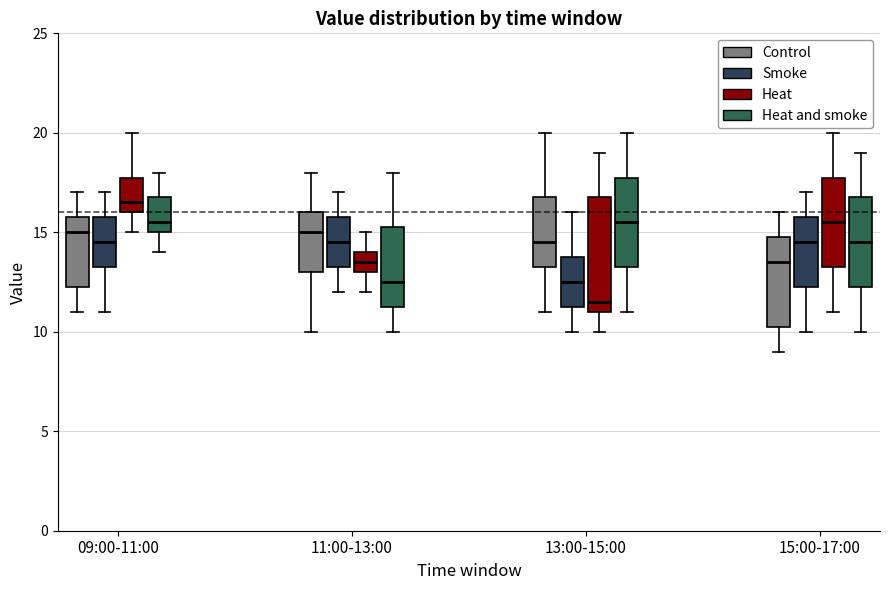

Reading left to right, transcribe this box plot: for each box, give where its median line is, the range the box spans, and where its two whiskers end, as read against the y-axis. The values are not printed on the chart, so give them approximately, as read against the axis.

09:00-11:00 (Control): median 15.0, box 12.5 to 16.0, whiskers 11.0 to 17.0
09:00-11:00 (Smoke): median 14.5, box 13.5 to 16.0, whiskers 11.0 to 17.0
09:00-11:00 (Heat): median 16.5, box 16.0 to 18.0, whiskers 15.0 to 20.0
09:00-11:00 (Heat and smoke): median 15.5, box 15.0 to 17.0, whiskers 14.0 to 18.0
11:00-13:00 (Control): median 15.0, box 13.0 to 16.0, whiskers 10.0 to 18.0
11:00-13:00 (Smoke): median 14.5, box 13.5 to 16.0, whiskers 12.0 to 17.0
11:00-13:00 (Heat): median 13.5, box 13.0 to 14.0, whiskers 12.0 to 15.0
11:00-13:00 (Heat and smoke): median 12.5, box 11.5 to 15.5, whiskers 10.0 to 18.0
13:00-15:00 (Control): median 14.5, box 13.5 to 17.0, whiskers 11.0 to 20.0
13:00-15:00 (Smoke): median 12.5, box 11.5 to 14.0, whiskers 10.0 to 16.0
13:00-15:00 (Heat): median 11.5, box 11.0 to 17.0, whiskers 10.0 to 19.0
13:00-15:00 (Heat and smoke): median 15.5, box 13.5 to 18.0, whiskers 11.0 to 20.0
15:00-17:00 (Control): median 13.5, box 10.5 to 15.0, whiskers 9.0 to 16.0
15:00-17:00 (Smoke): median 14.5, box 12.5 to 16.0, whiskers 10.0 to 17.0
15:00-17:00 (Heat): median 15.5, box 13.5 to 18.0, whiskers 11.0 to 20.0
15:00-17:00 (Heat and smoke): median 14.5, box 12.5 to 17.0, whiskers 10.0 to 19.0